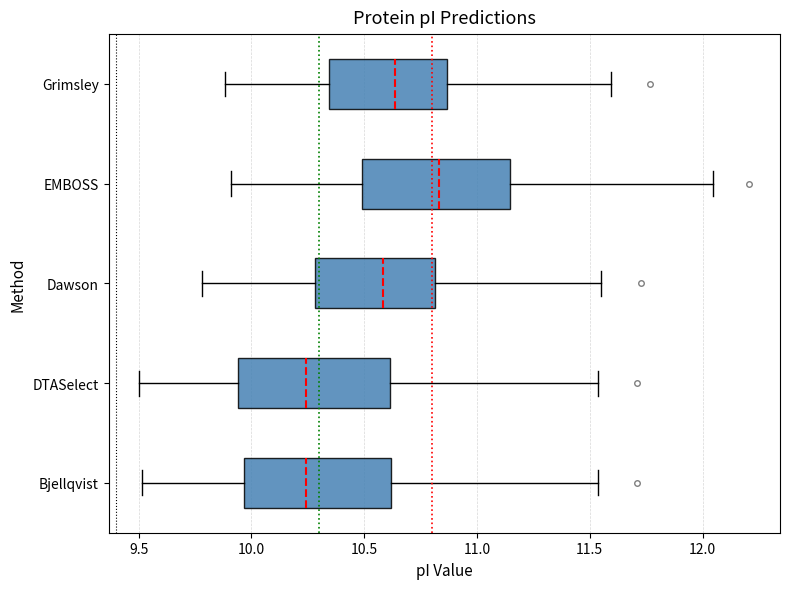

Reading bottom to top, transcribe this box plot: for each box, give where its median line is, the range the box spans, and where its two whiskers end, as read against the x-axis. The values are not printed on the chart, so give them approximately, as read against the axis.

Bjellqvist: median 10.25, box 9.95 to 10.60, whiskers 9.50 to 11.55
DTASelect: median 10.25, box 9.95 to 10.60, whiskers 9.50 to 11.55
Dawson: median 10.60, box 10.30 to 10.80, whiskers 9.80 to 11.55
EMBOSS: median 10.85, box 10.50 to 11.15, whiskers 9.90 to 12.05
Grimsley: median 10.65, box 10.35 to 10.85, whiskers 9.90 to 11.60